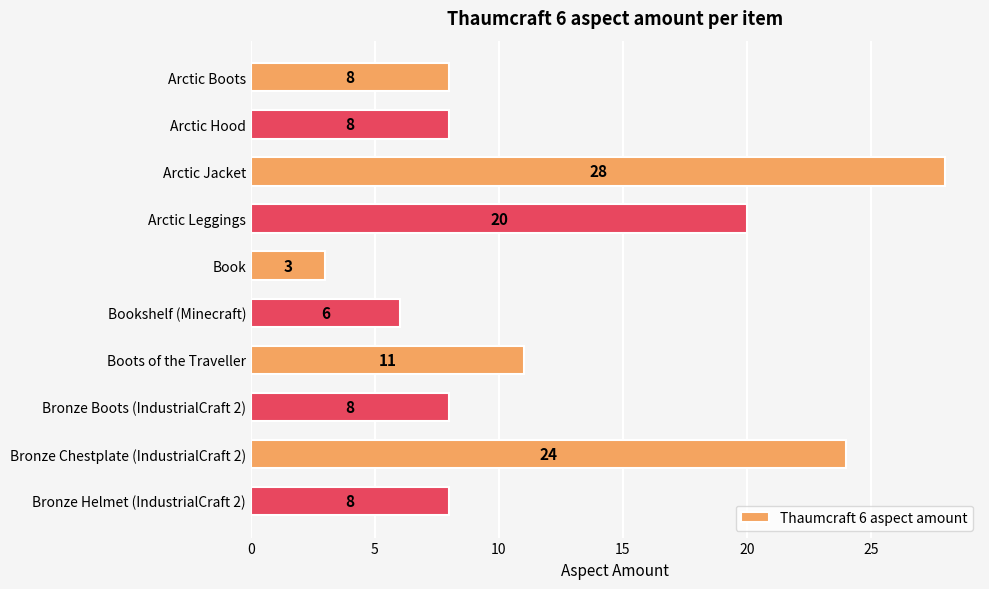

The chart shows a value of 14 at Arctic Boots. True or false?

False